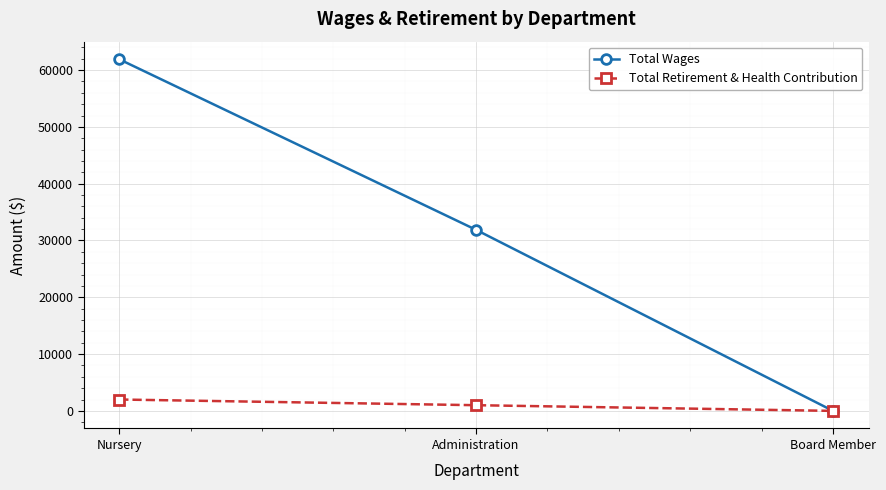

At Administration, list the series in order from largest to smallest.

Total Wages, Total Retirement & Health Contribution